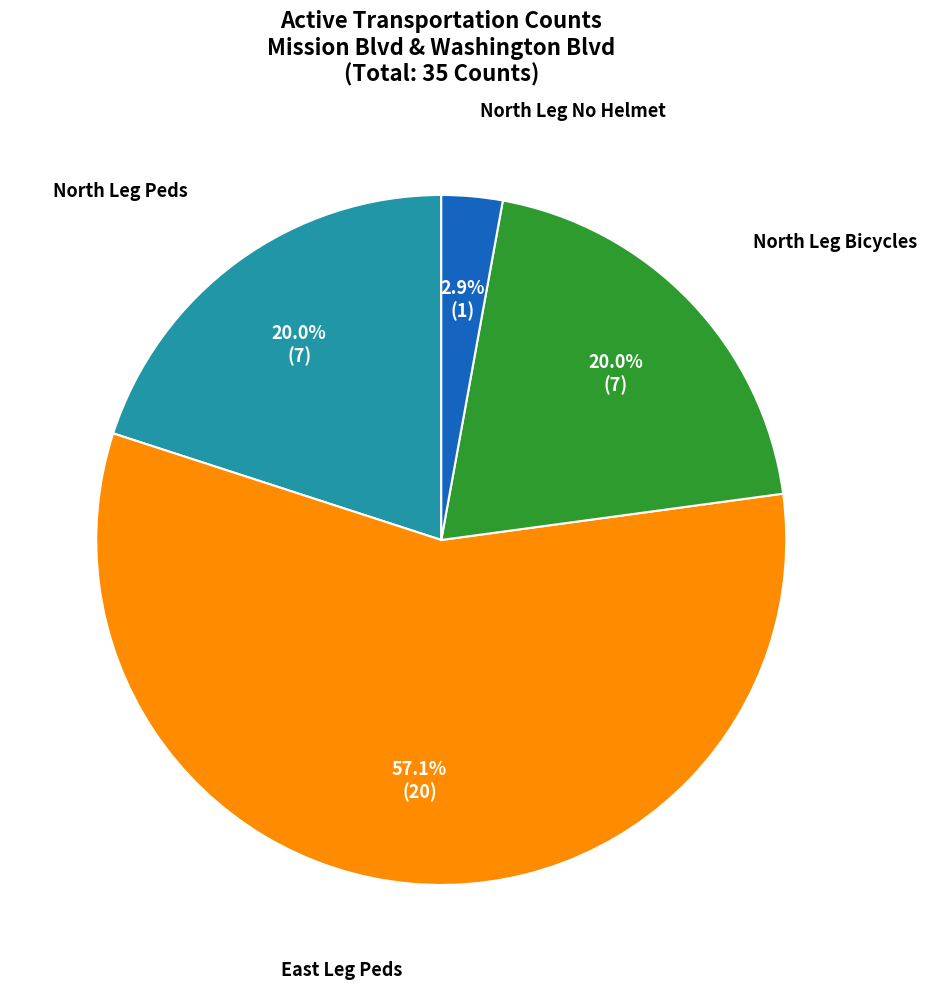

Does any single category account for the majority?

Yes